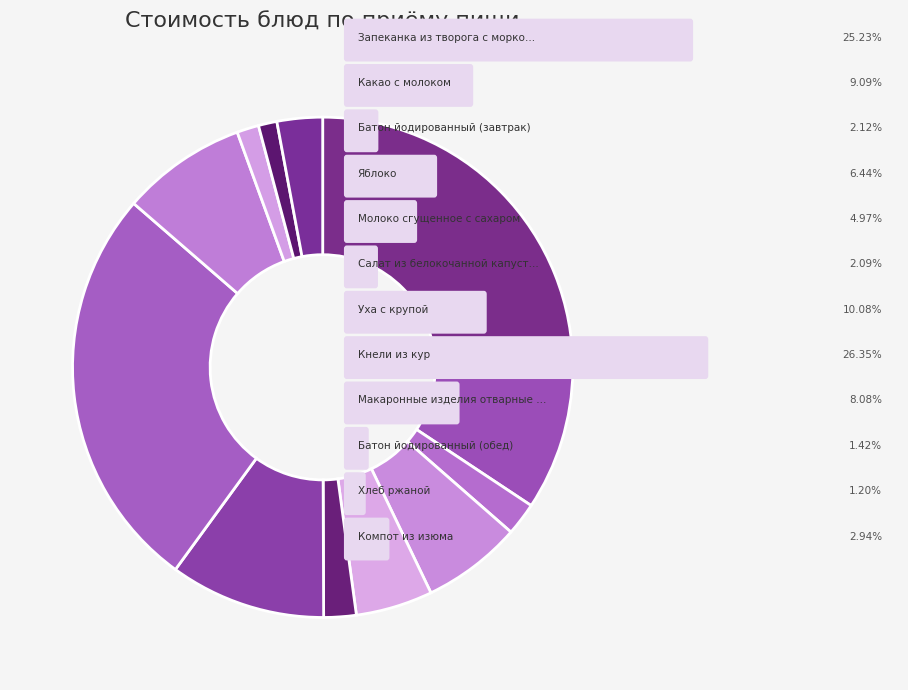

Count the number of slices in the pie.

12